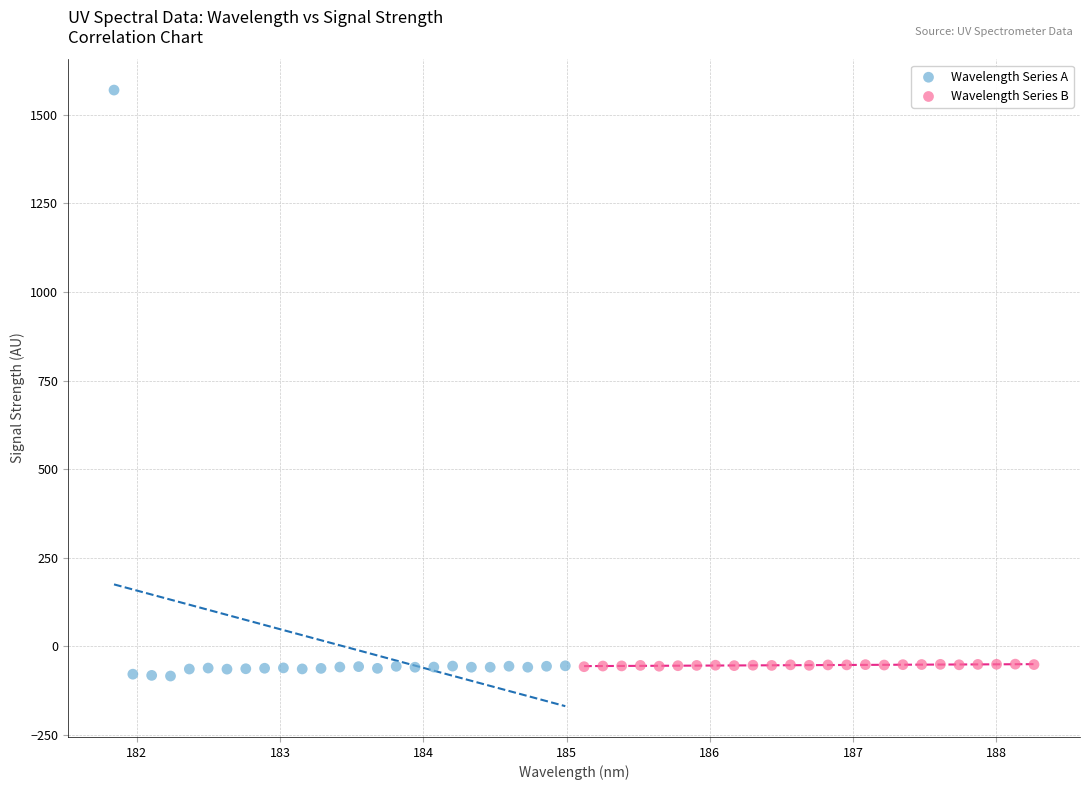

Which series has the widest spread of Y values?

Wavelength Series A